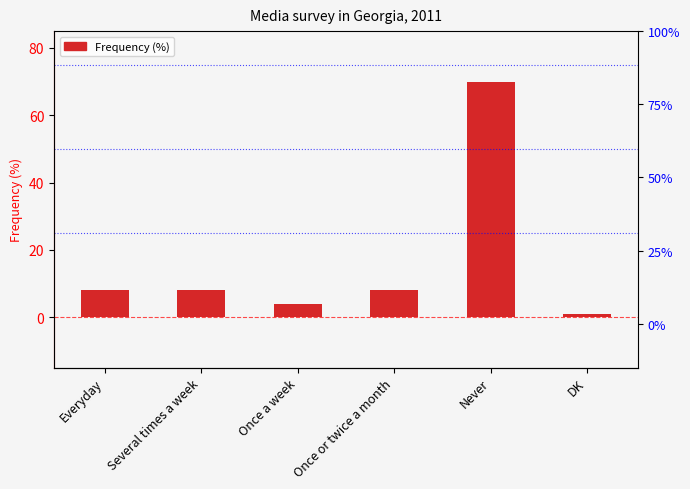

What is the label of the 3rd bar from the right?

Once or twice a month